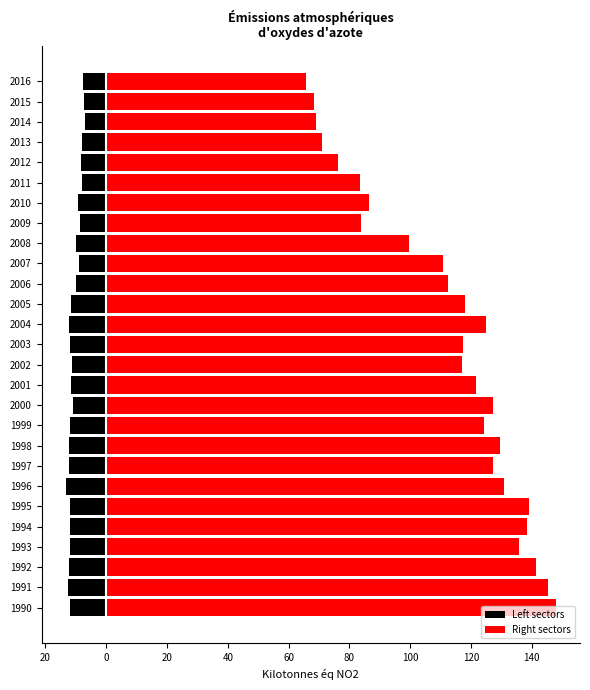

Which series changed the most between 1994 and 2014?

Right sectors